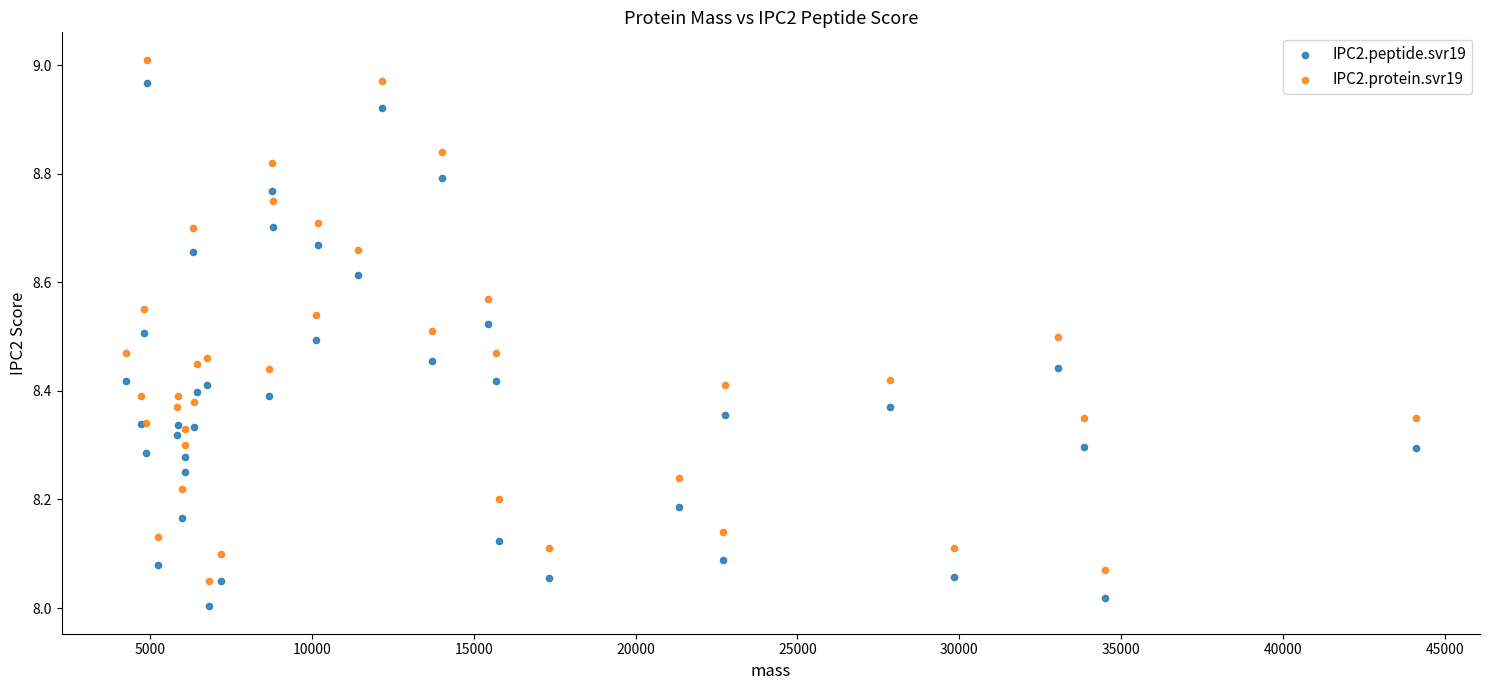

What are all the series names shown in the legend?

IPC2.peptide.svr19, IPC2.protein.svr19